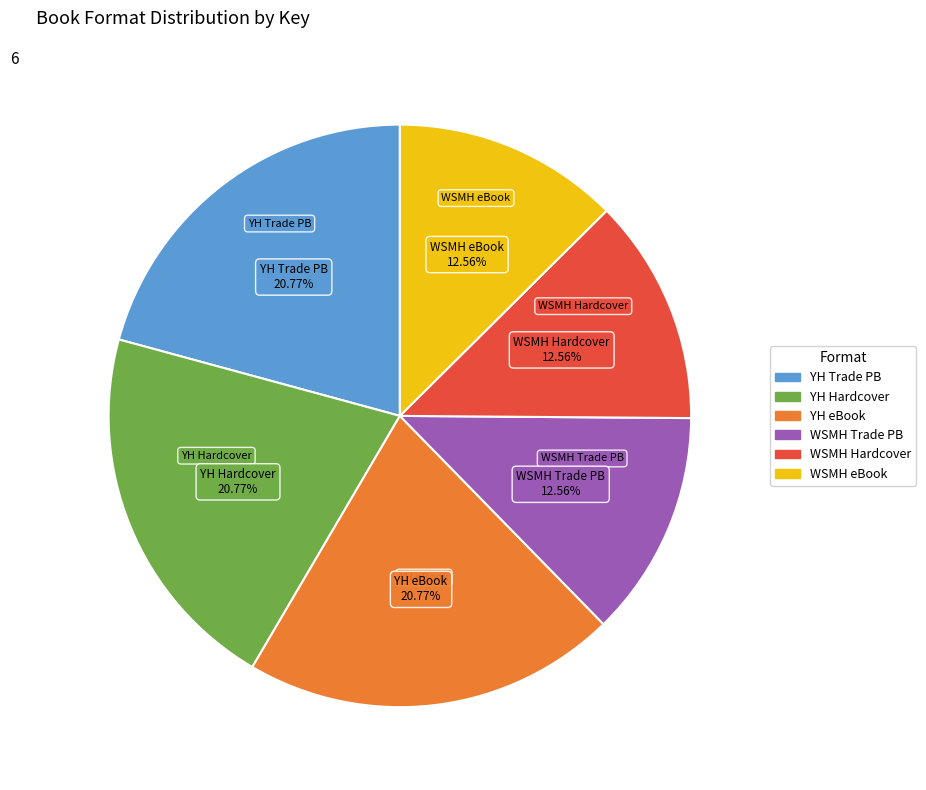

Is the sum of YH eBook and WSMH Trade PB greater than half?

No